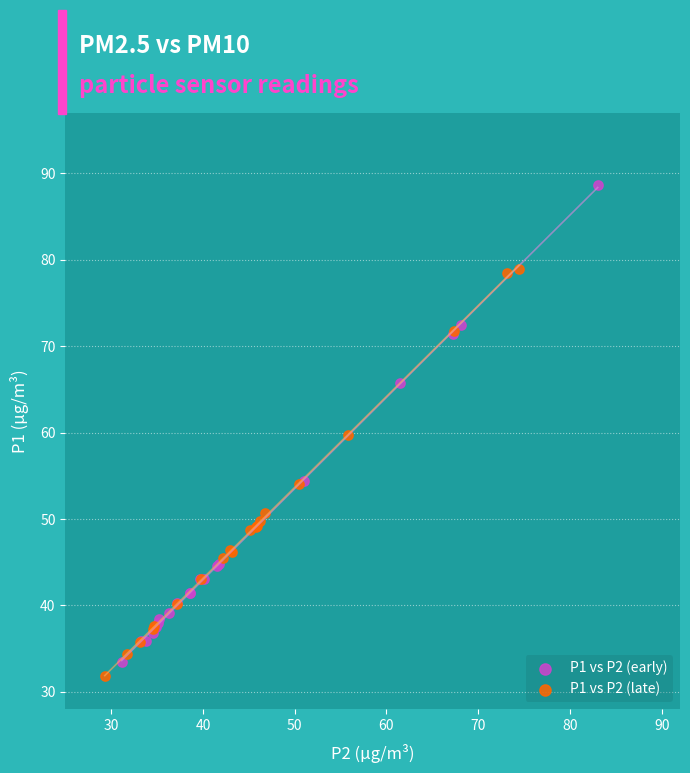

Which series reaches the maximum Y coordinate?

P1 vs P2 (early)